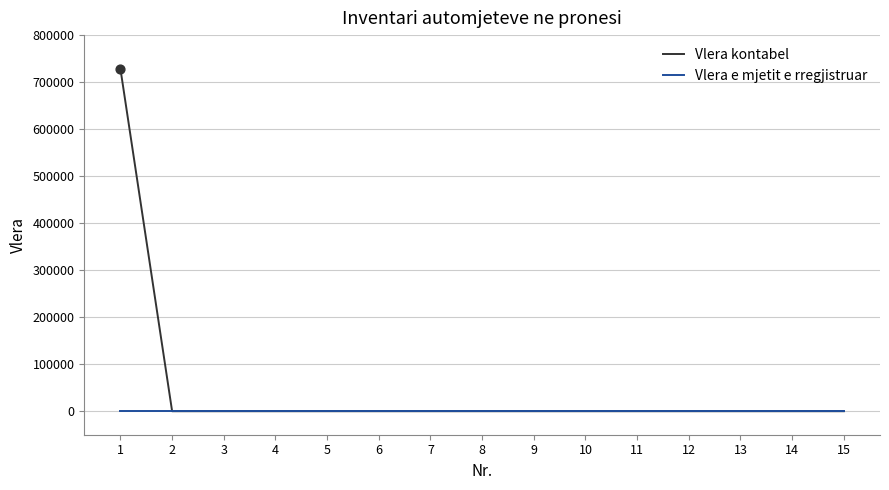

The value of Vlera e mjetit e rregjistruar at 11 is 0. True or false?

True